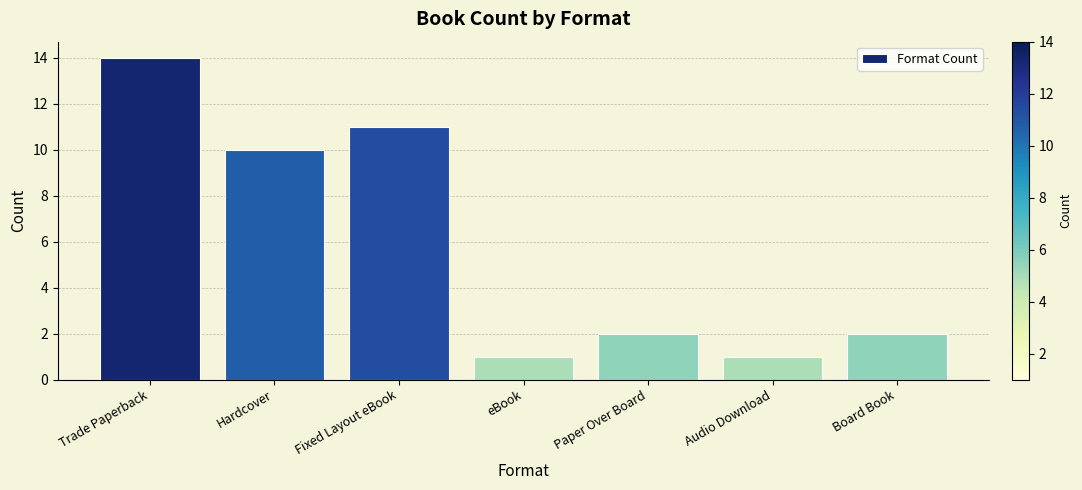

Read the value at Trade Paperback.

14